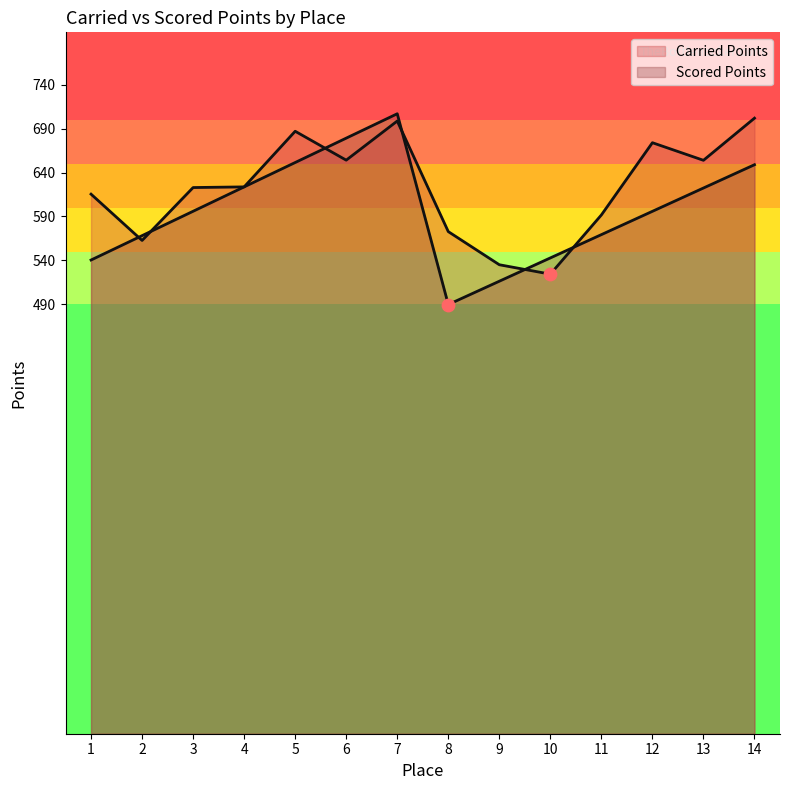

Which series reaches the maximum Y coordinate?

Scored Points